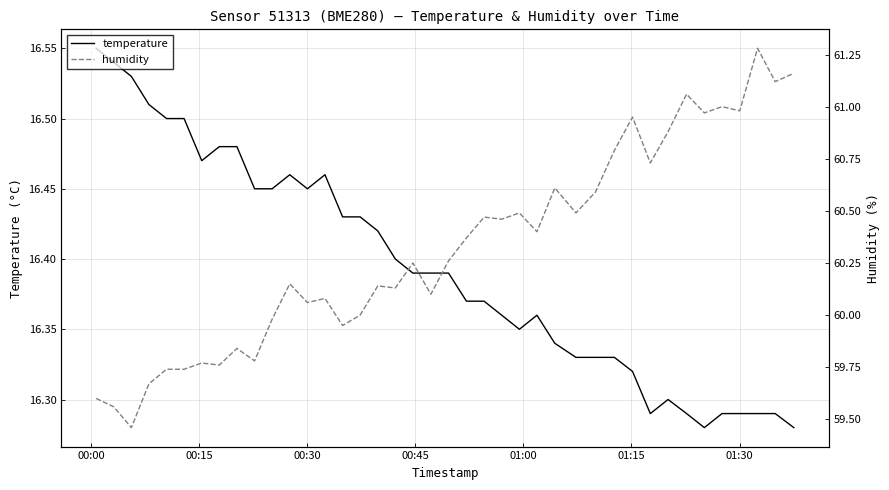

What is the maximum value for humidity?

61.3